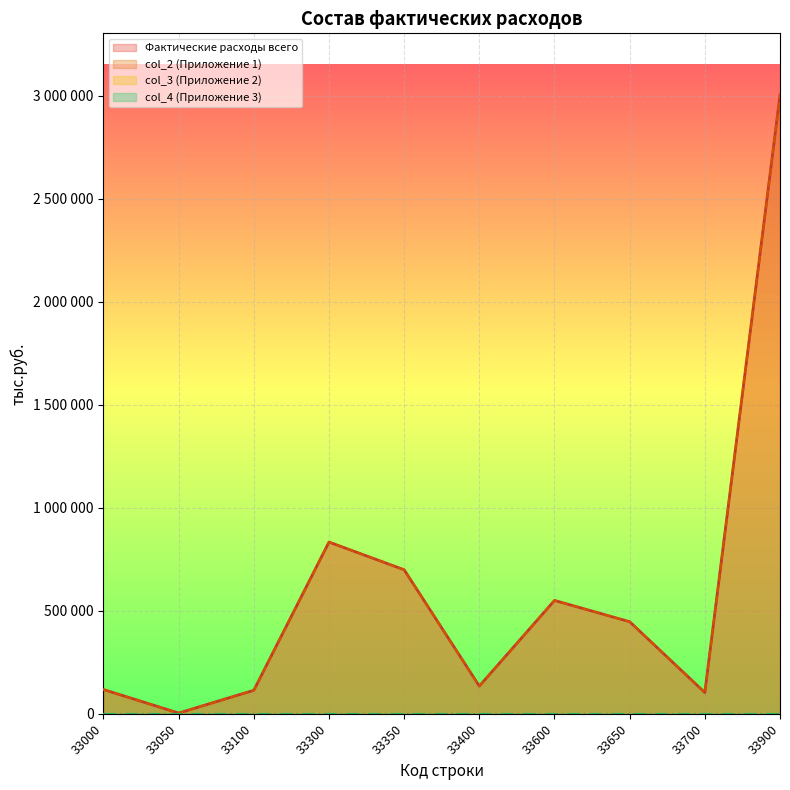

What is the difference between the maximum and second lowest values in the Фактические расходы всего series?

2898751